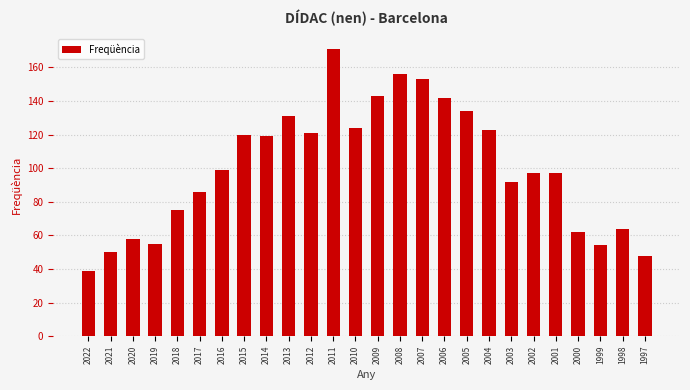

What value does the data have at 2001?

97